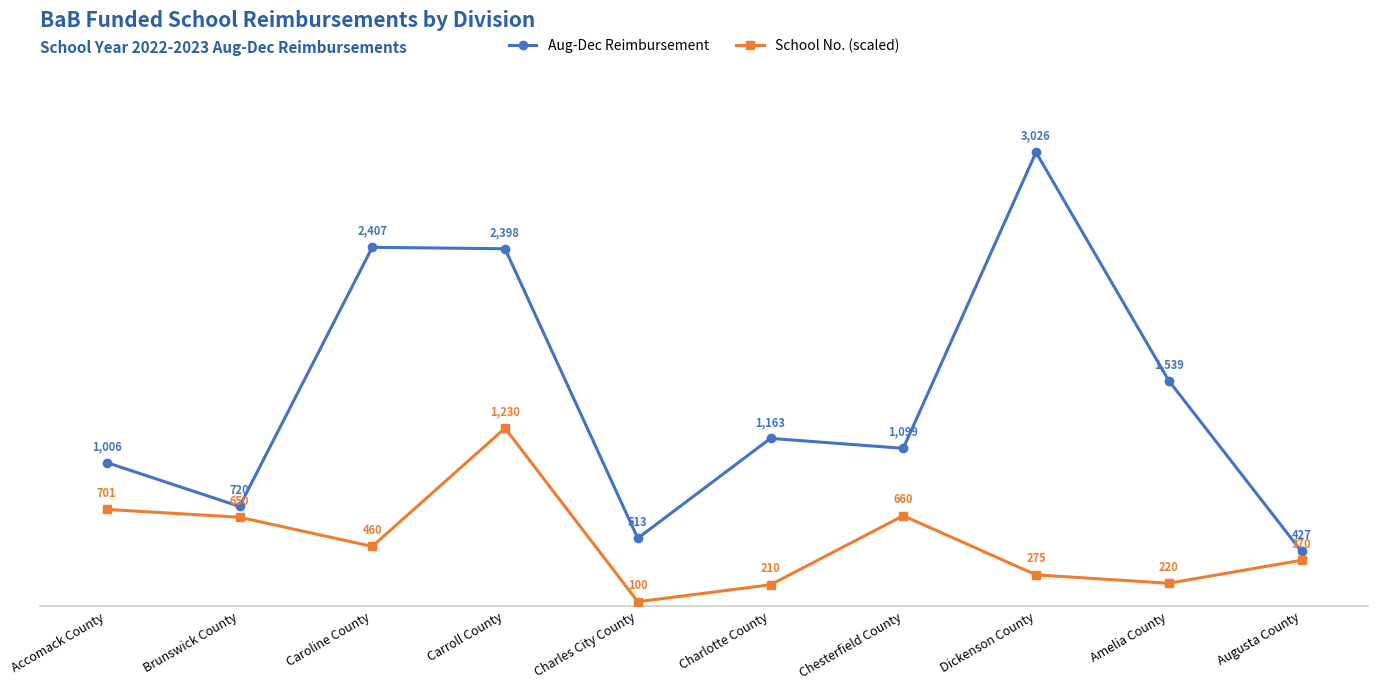

True or false: Aug-Dec Reimbursement and School No. (scaled) cross at least once.

False